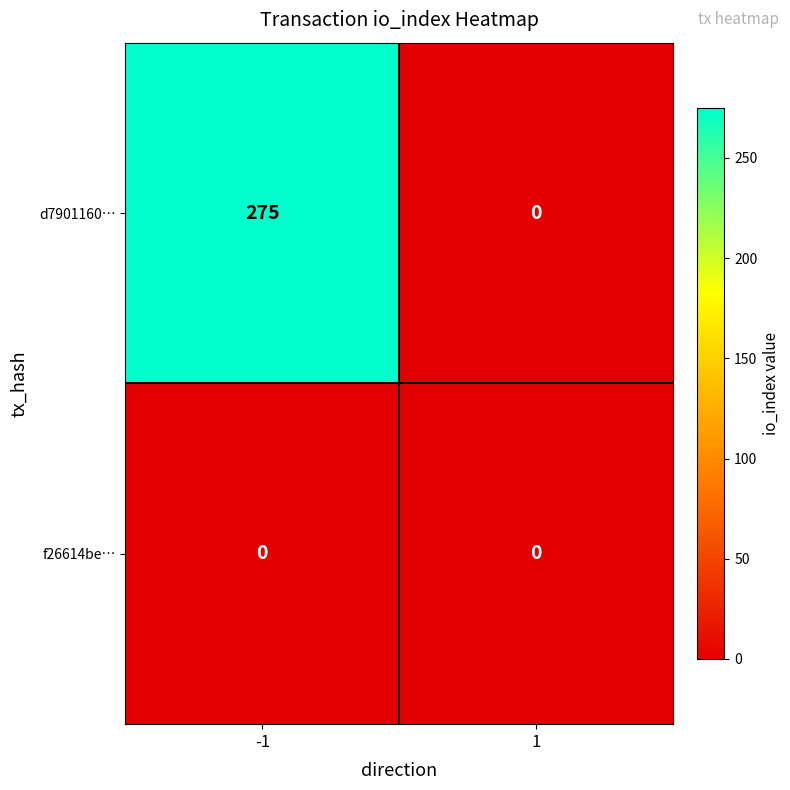

What is the average value of the d7901160… series?

138